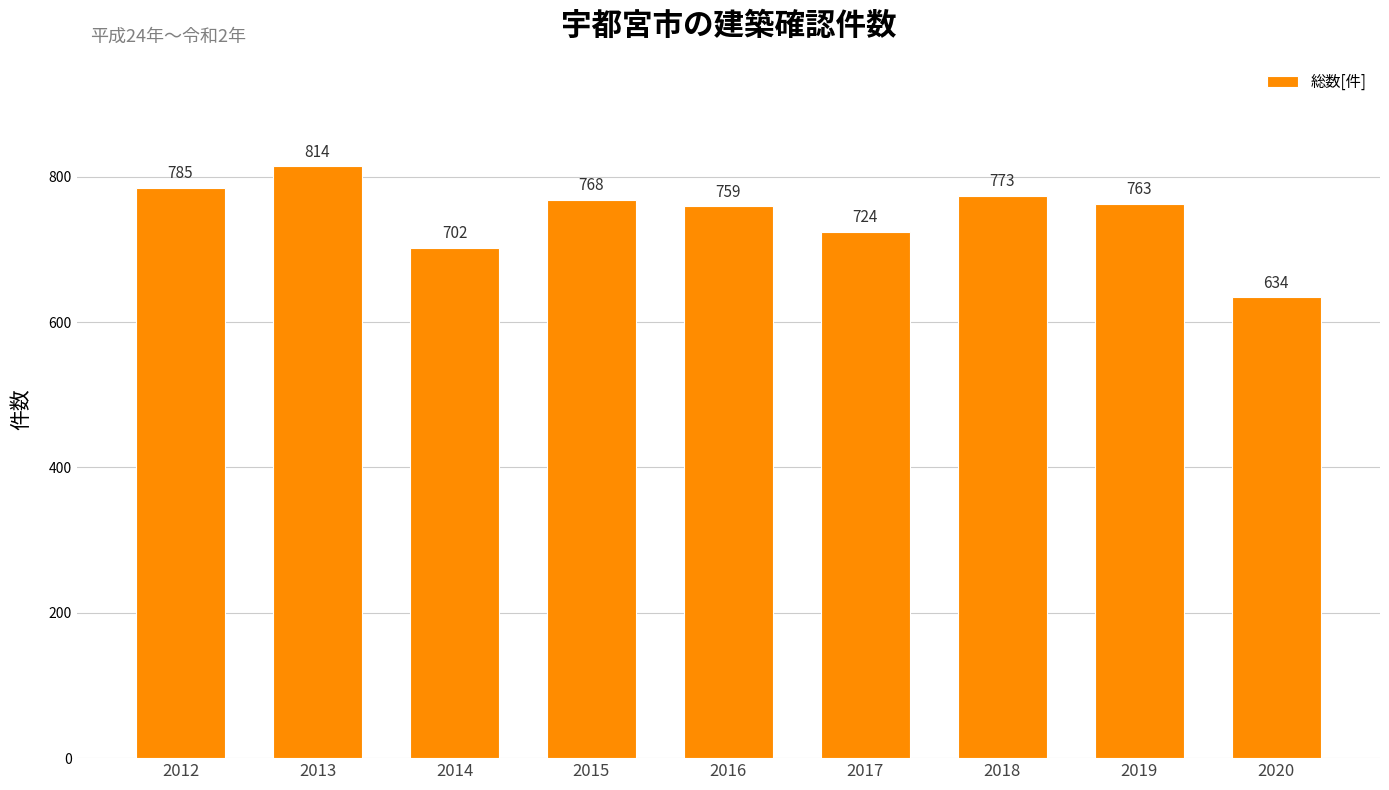

What is the minimum value shown in the chart?

634